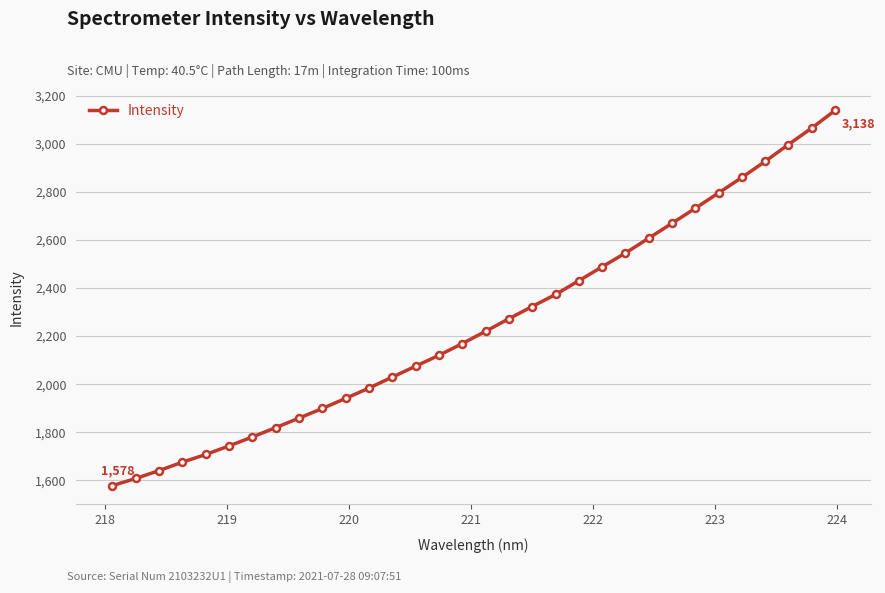

What is the value of the 15th point from the left?

2120.4